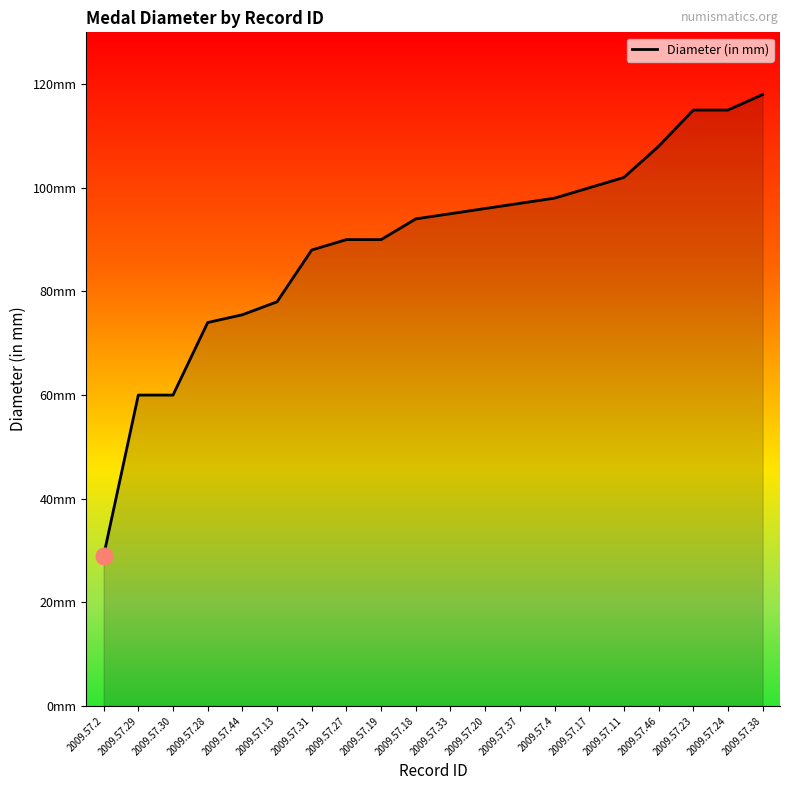

Which category has the lowest value across all series?

2009.57.2